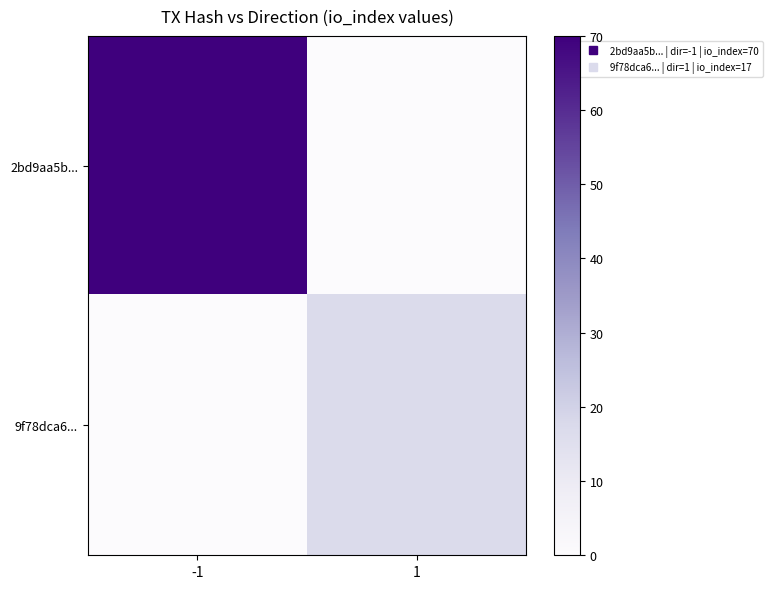

Reading left to right, list all the values displayed in this chart.

2bd9aa5b...: -1=70	1=0
9f78dca6...: -1=0	1=17